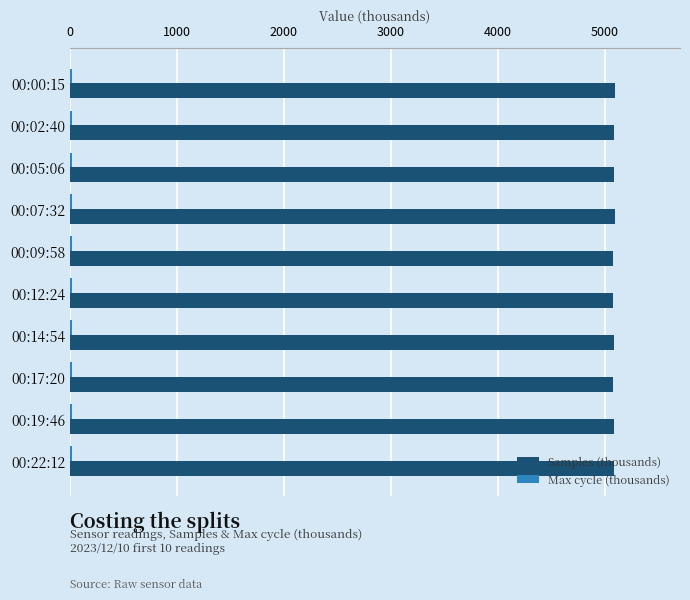

What is the maximum value shown in the chart?

5093.9